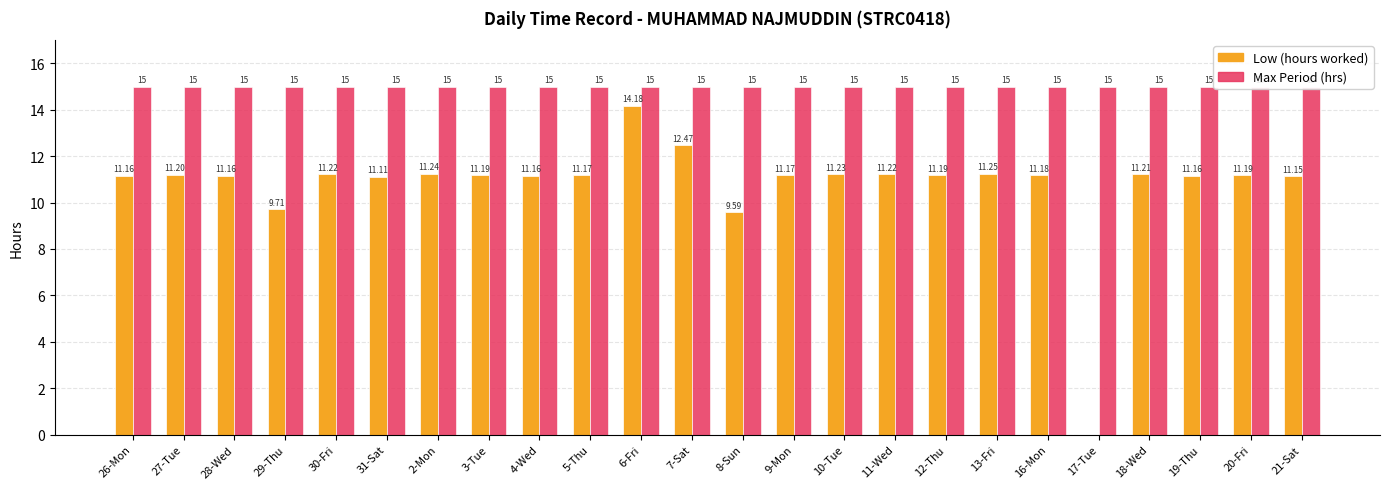

Reading left to right, list all the values displayed in this chart.

Low (hours worked): 11.2	11.2	11.2	9.7	11.2	11.1	11.2	11.2	11.2	11.2	14.2	12.5	9.6	11.2	11.2	11.2	11.2	11.2	11.2	0.0	11.2	11.2	11.2	11.2
Max Period (hrs): 15.0	15.0	15.0	15.0	15.0	15.0	15.0	15.0	15.0	15.0	15.0	15.0	15.0	15.0	15.0	15.0	15.0	15.0	15.0	15.0	15.0	15.0	15.0	15.0